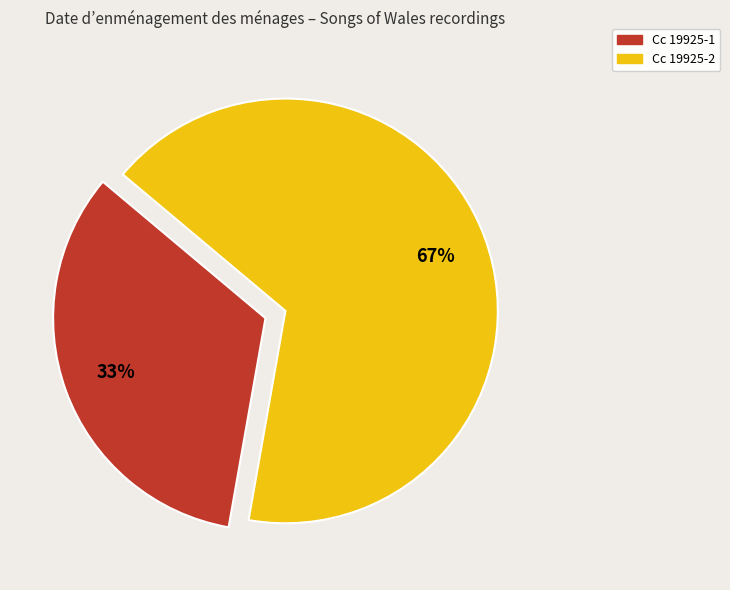

Is it true that Cc 19925-1 is 33% of the pie?

True